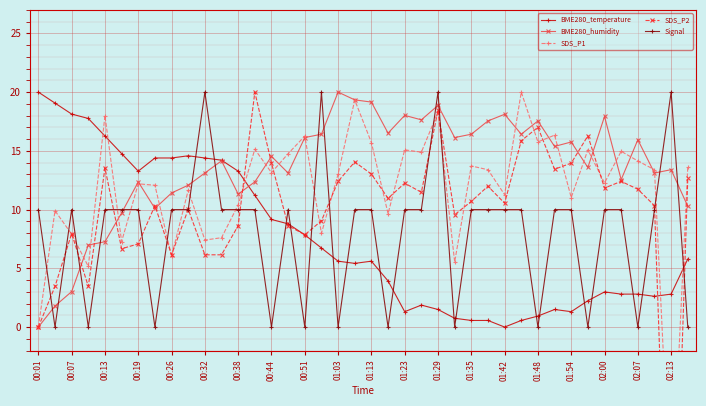

Where does the BME280_temperature series first go above 5?

00:01